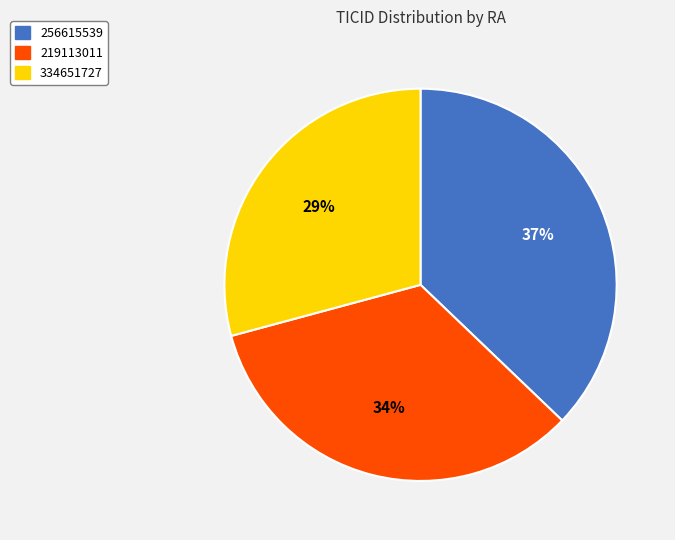

Count the number of slices in the pie.

3